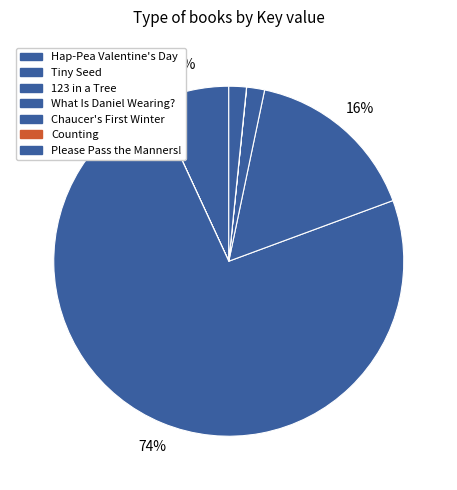

The What Is Daniel Wearing? slice represents 26% of the pie. True or false?

False